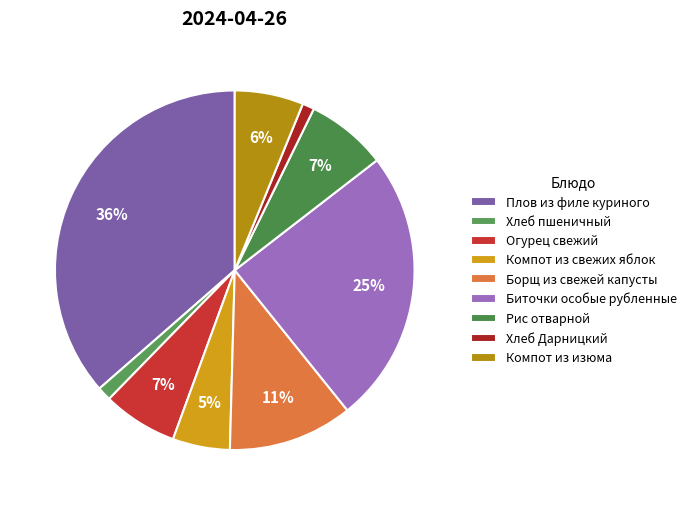

How much of the chart is everything except Хлеб пшеничный?

98.7%